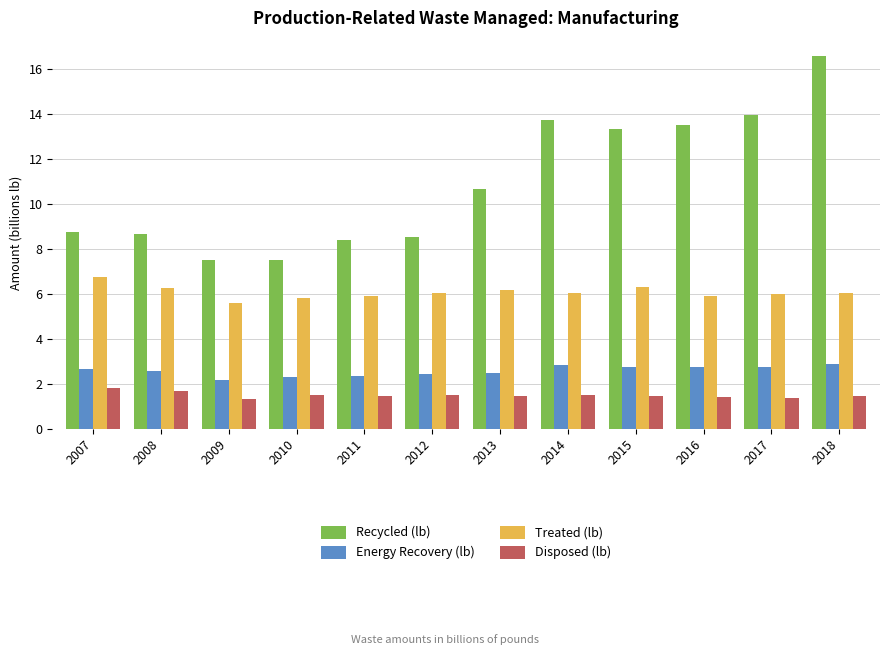

Rank the series by their maximum value, from lowest to highest.

Disposed (lb), Energy Recovery (lb), Treated (lb), Recycled (lb)